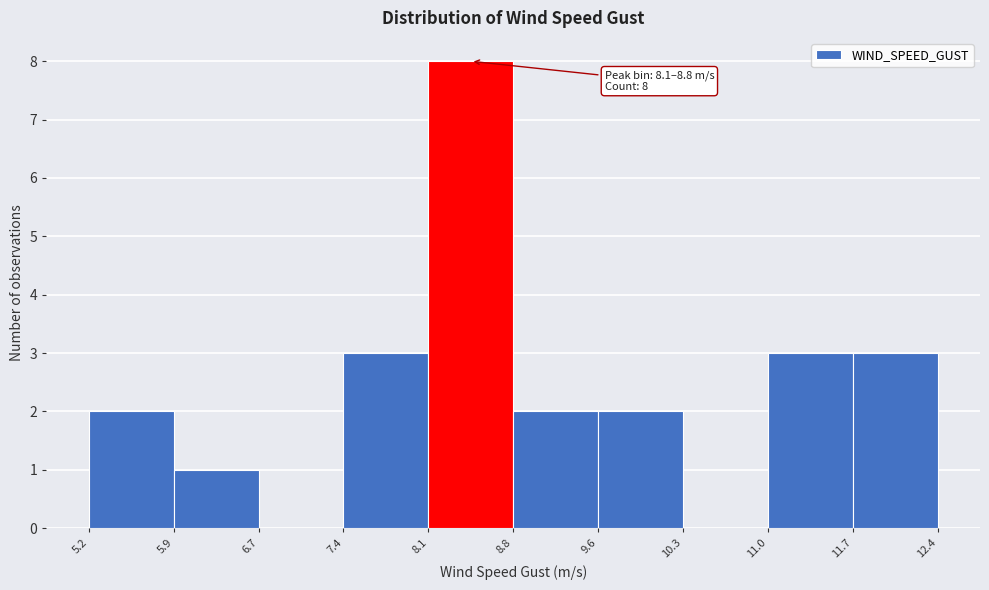

Over which range of the x-axis is the bar tallest?

8.1 to 8.8